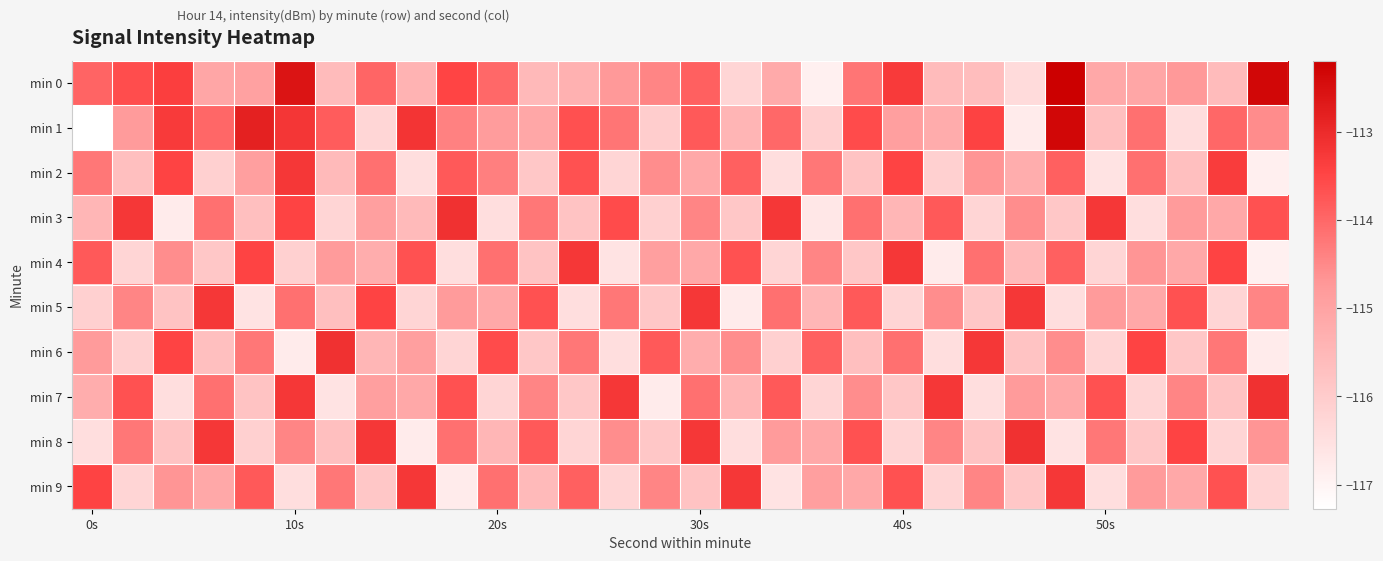

Reading left to right, what are all the values shown in this chart?

min 0: -114.0	-113.6	-113.4	-115.1	-114.9	-112.6	-115.6	-114.0	-115.4	-113.5	-114.0	-115.5	-115.3	-114.7	-114.4	-113.9	-116.2	-115.2	-116.9	-114.2	-113.3	-115.6	-115.6	-116.4	-112.2	-115.1	-115.1	-114.8	-115.6	-112.3
min 1: -117.3	-114.8	-113.3	-114.0	-112.8	-113.2	-113.8	-116.3	-113.2	-114.4	-114.8	-115.1	-113.7	-114.2	-116.0	-113.8	-115.4	-114.0	-116.1	-113.6	-114.9	-115.2	-113.4	-116.8	-112.3	-115.7	-114.1	-116.4	-114.0	-114.6
min 2: -114.2	-115.7	-113.5	-116.1	-114.9	-113.2	-115.6	-114.1	-116.5	-113.8	-114.3	-115.9	-113.7	-116.2	-114.6	-115.1	-113.9	-116.5	-114.2	-115.8	-113.5	-116.1	-114.7	-115.2	-113.9	-116.6	-114.1	-115.7	-113.3	-116.9
min 3: -115.5	-113.2	-116.8	-114.1	-115.7	-113.5	-116.2	-114.9	-115.6	-113.1	-116.5	-114.2	-115.8	-113.6	-116.1	-114.5	-115.9	-113.2	-116.7	-114.1	-115.5	-113.8	-116.2	-114.6	-115.9	-113.2	-116.5	-114.8	-115.1	-113.7
min 4: -113.8	-116.2	-114.6	-115.9	-113.5	-116.1	-114.8	-115.2	-113.7	-116.5	-114.1	-115.8	-113.2	-116.6	-114.9	-115.1	-113.7	-116.2	-114.5	-115.9	-113.2	-116.8	-114.1	-115.6	-113.9	-116.2	-114.7	-115.1	-113.5	-116.9
min 5: -116.1	-114.5	-115.8	-113.2	-116.6	-114.1	-115.7	-113.5	-116.2	-114.8	-115.1	-113.7	-116.5	-114.2	-115.9	-113.2	-116.8	-114.1	-115.5	-113.8	-116.2	-114.6	-115.9	-113.2	-116.5	-114.8	-115.1	-113.7	-116.2	-114.5
min 6: -114.8	-116.1	-113.5	-115.7	-114.2	-116.8	-113.1	-115.5	-114.9	-116.2	-113.6	-115.9	-114.2	-116.5	-113.8	-115.2	-114.6	-116.1	-113.9	-115.7	-114.1	-116.5	-113.2	-115.8	-114.6	-116.2	-113.5	-115.9	-114.2	-116.8
min 7: -115.2	-113.7	-116.5	-114.1	-115.8	-113.2	-116.6	-114.9	-115.1	-113.7	-116.2	-114.5	-115.9	-113.2	-116.8	-114.1	-115.5	-113.8	-116.2	-114.6	-115.9	-113.2	-116.5	-114.8	-115.1	-113.7	-116.2	-114.5	-115.8	-113.1
min 8: -116.5	-114.2	-115.8	-113.2	-116.1	-114.5	-115.7	-113.2	-116.8	-114.1	-115.5	-113.8	-116.2	-114.6	-115.9	-113.2	-116.5	-114.8	-115.1	-113.7	-116.2	-114.5	-115.8	-113.1	-116.6	-114.2	-115.9	-113.5	-116.2	-114.7
min 9: -113.5	-116.2	-114.7	-115.1	-113.8	-116.5	-114.2	-115.9	-113.2	-116.8	-114.1	-115.6	-113.9	-116.2	-114.5	-115.8	-113.2	-116.6	-114.9	-115.1	-113.7	-116.2	-114.5	-115.9	-113.2	-116.5	-114.8	-115.1	-113.7	-116.2